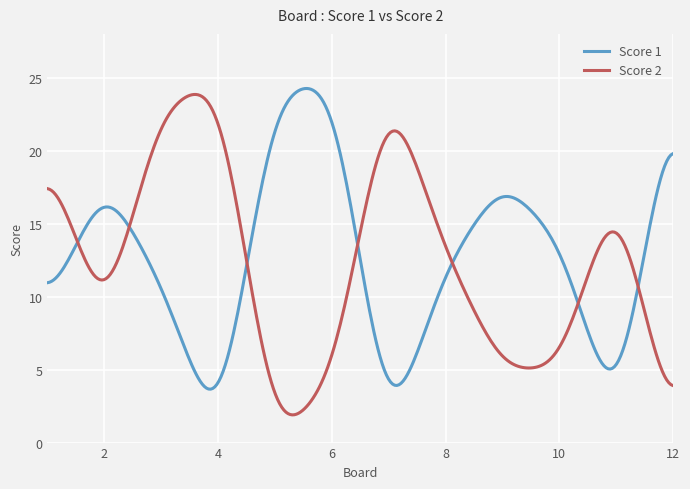

What is the greatest value displayed?

24.3